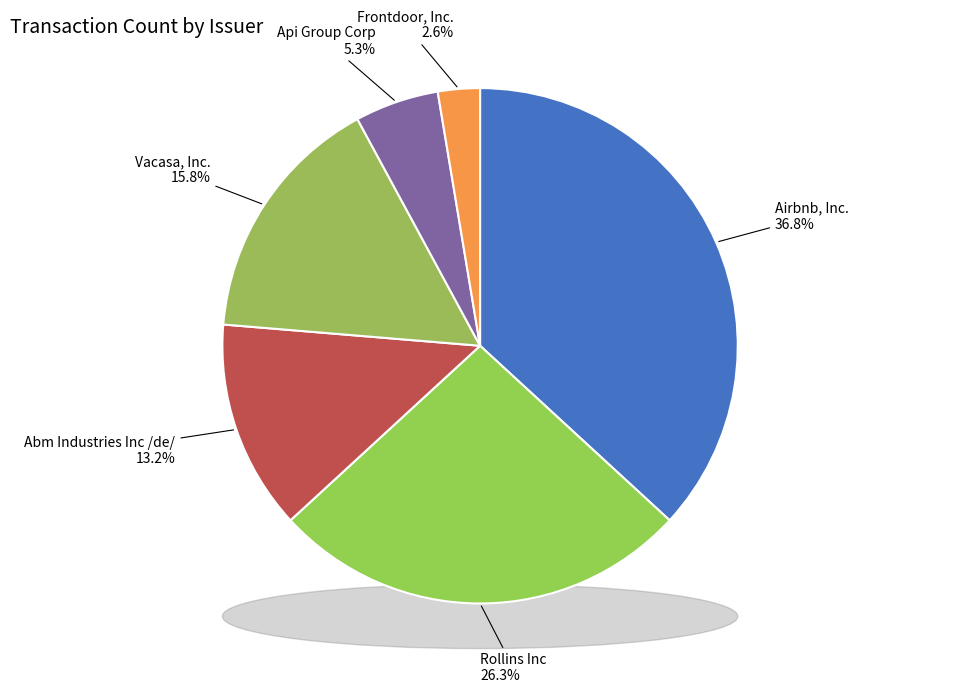

What portion of the pie excludes Frontdoor, Inc.?

97.4%